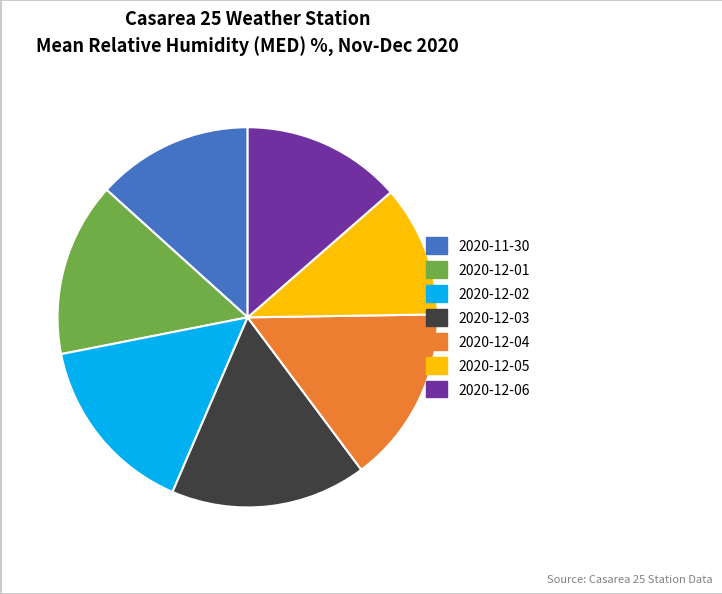

Combined, do 2020-12-01 and 2020-12-05 account for over 50%?

No